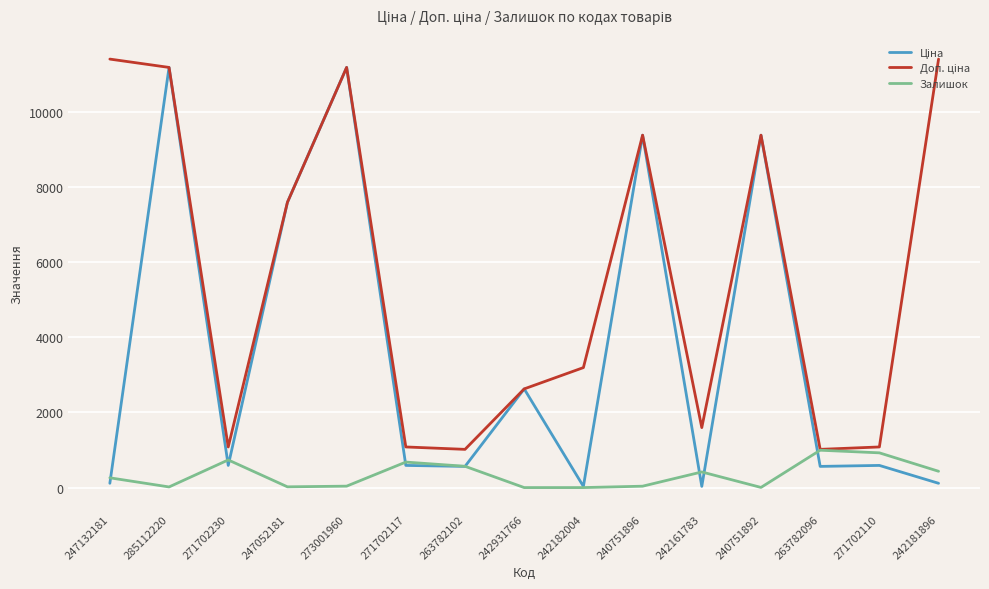

What is the maximum value shown in the chart?

11410.0